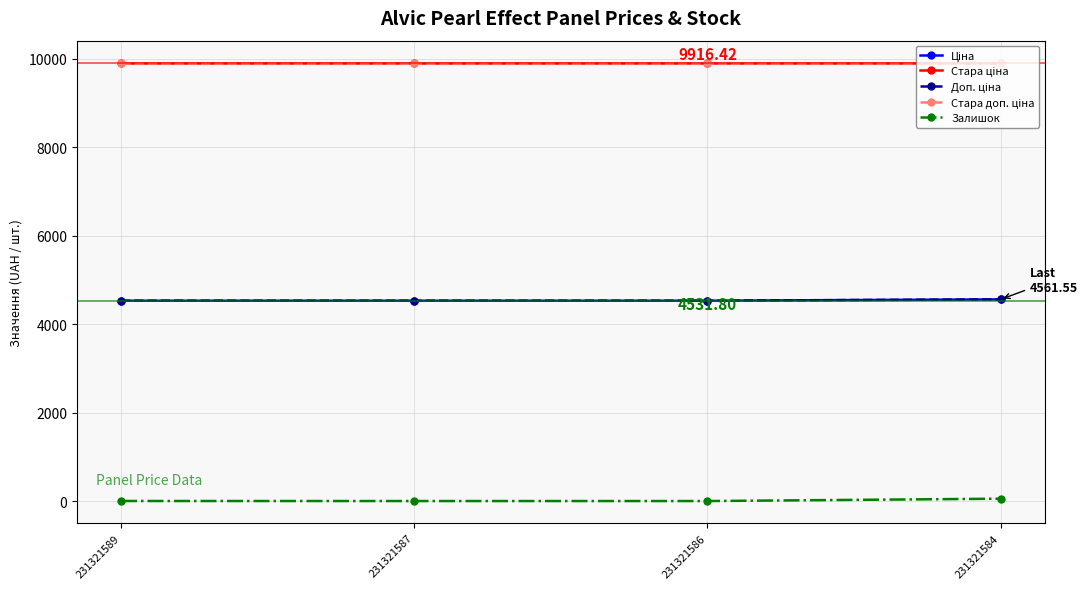

Is this an area chart (filled region under the line)?

No